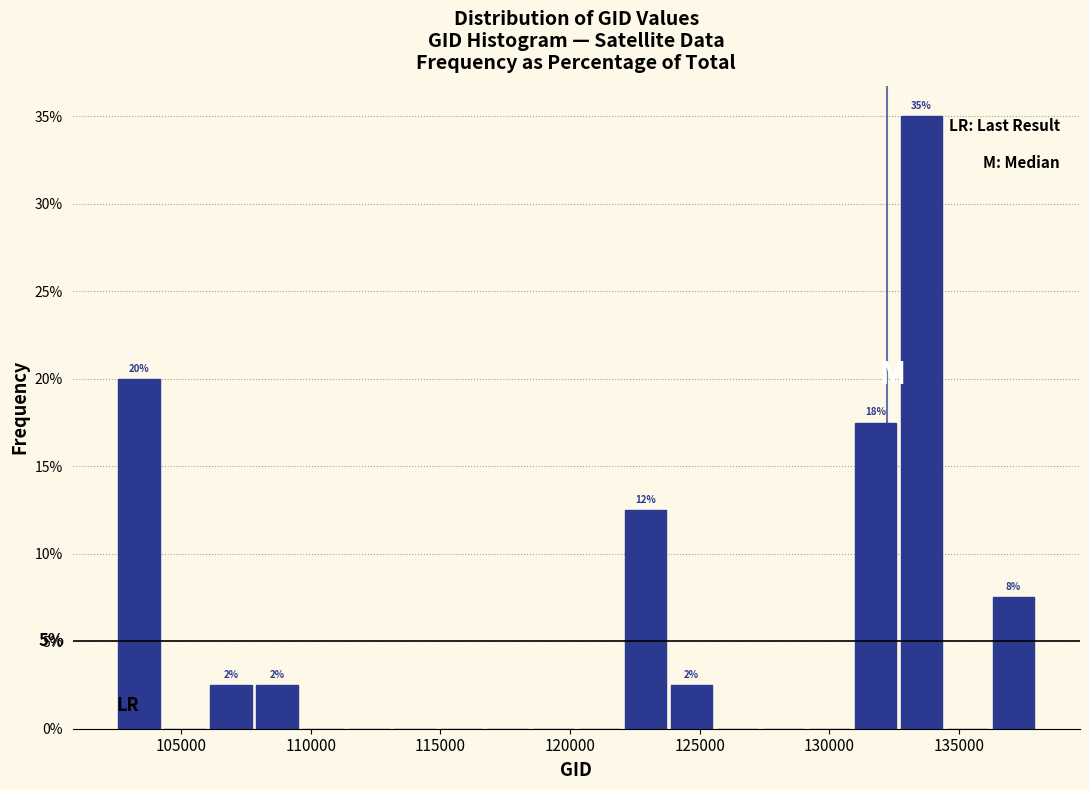

Around what value on the x-axis is the tallest bar? Give the approximate position of its centre, as read against the axis.

133500